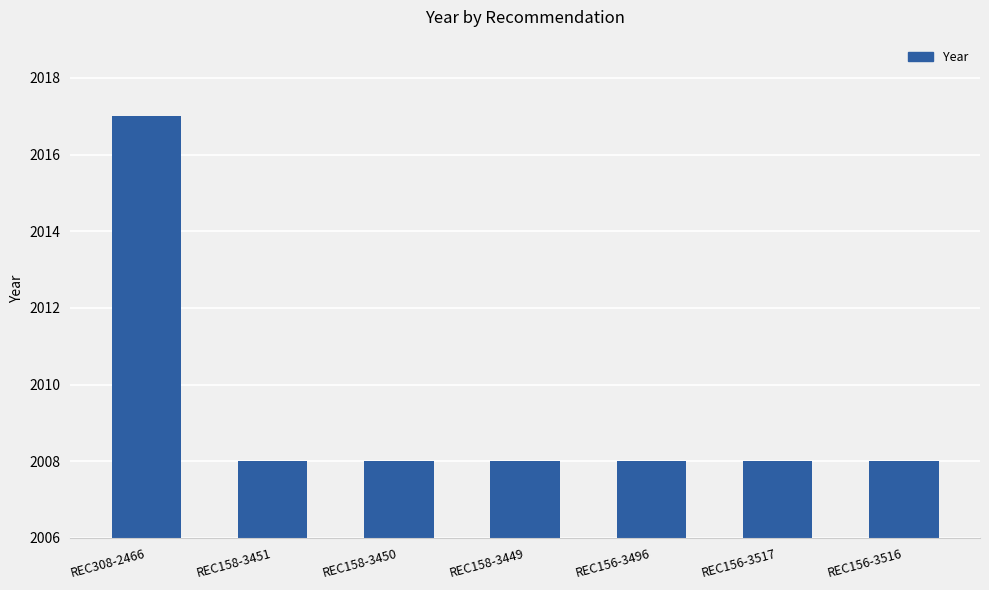

Is it true that the value at REC158-3451 is 909?

False